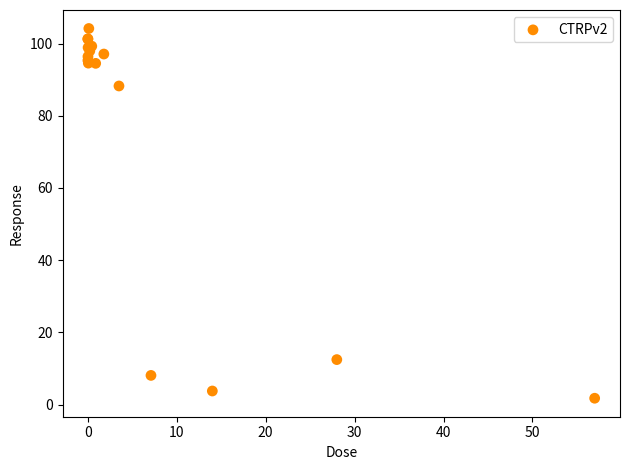

What Y value in the scatter plot is closest to 52?

88.3